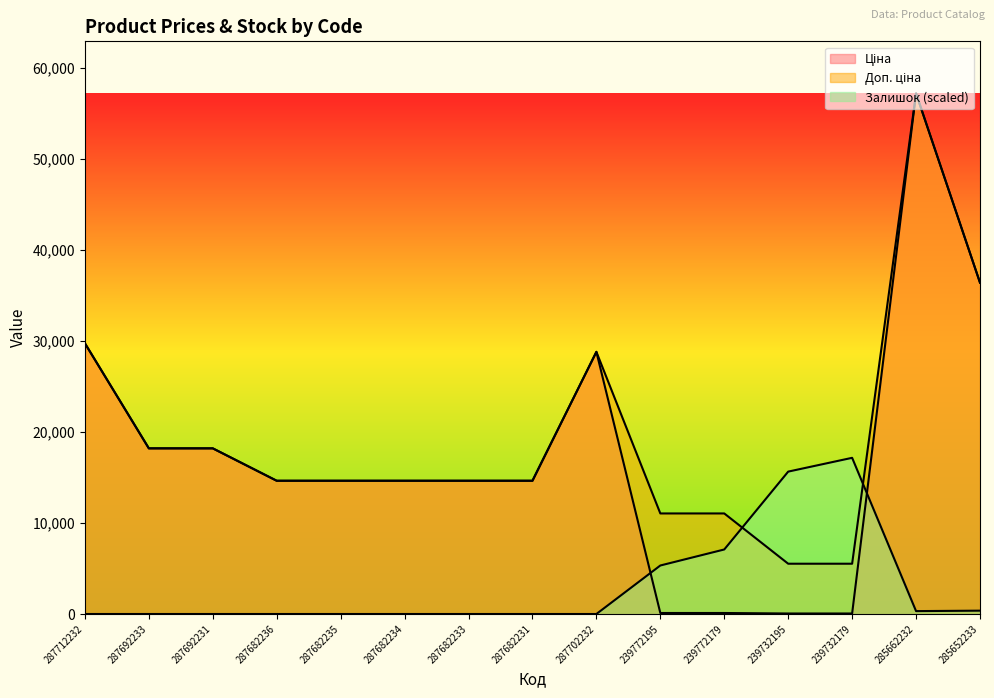

Which series has the largest range (max minus min)?

Ціна